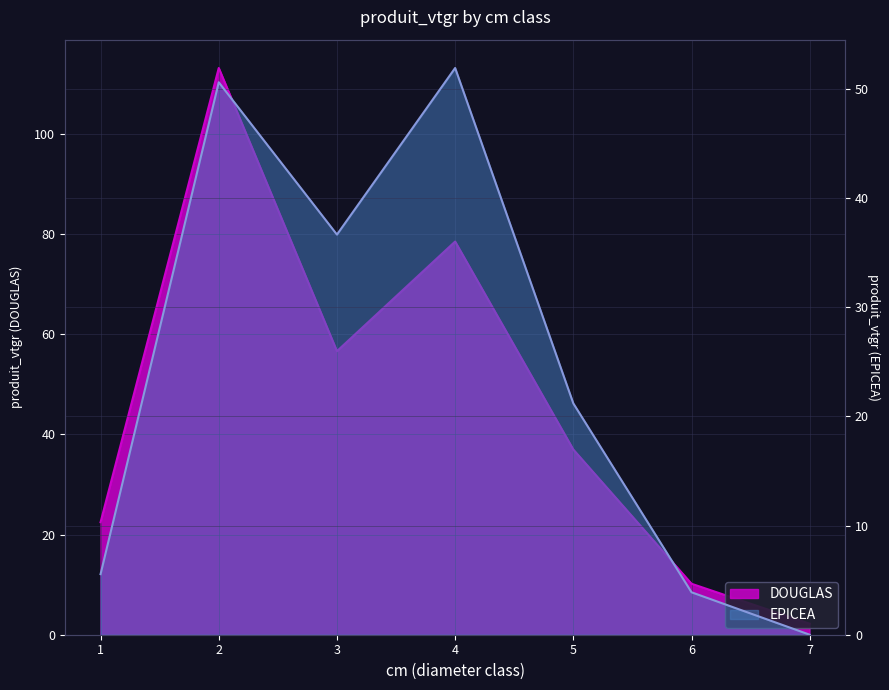

Where is the first local maximum for DOUGLAS?

2